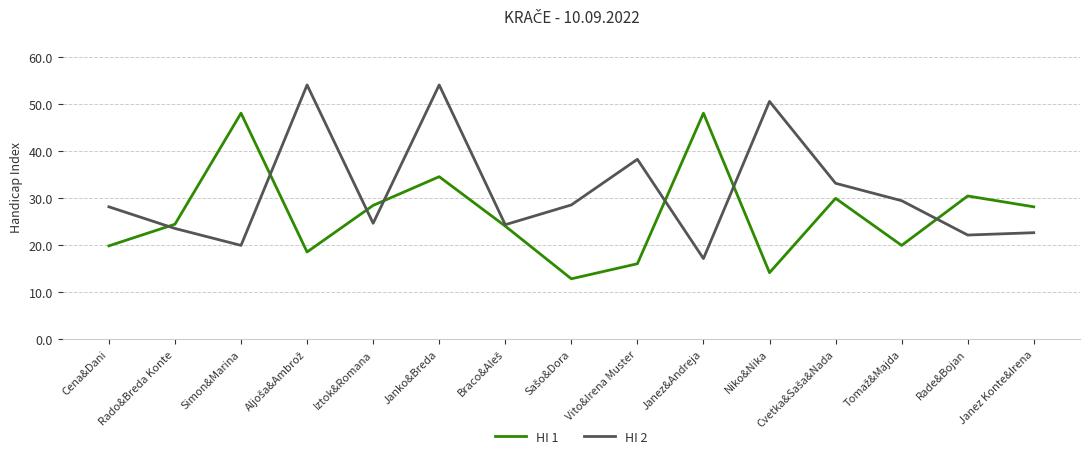

Which series has the widest spread of values?

HI 2